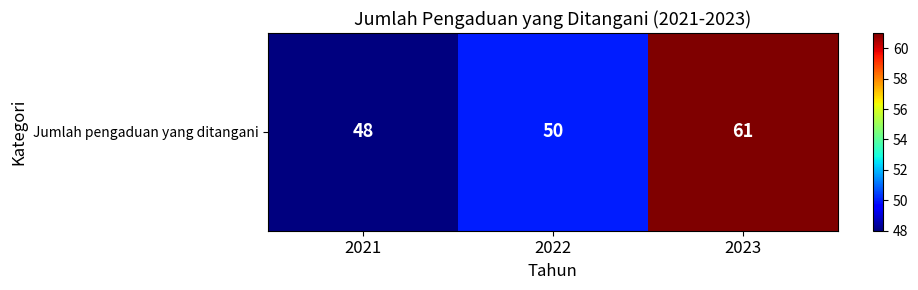

What is the sum of all values?

159